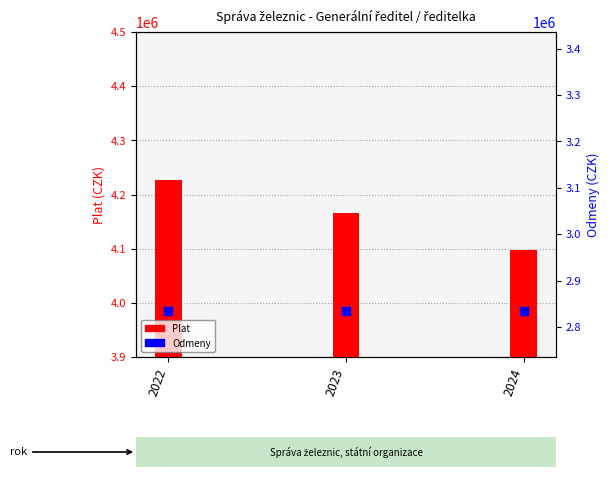

Which series has the largest Y range (max minus min)?

Plat